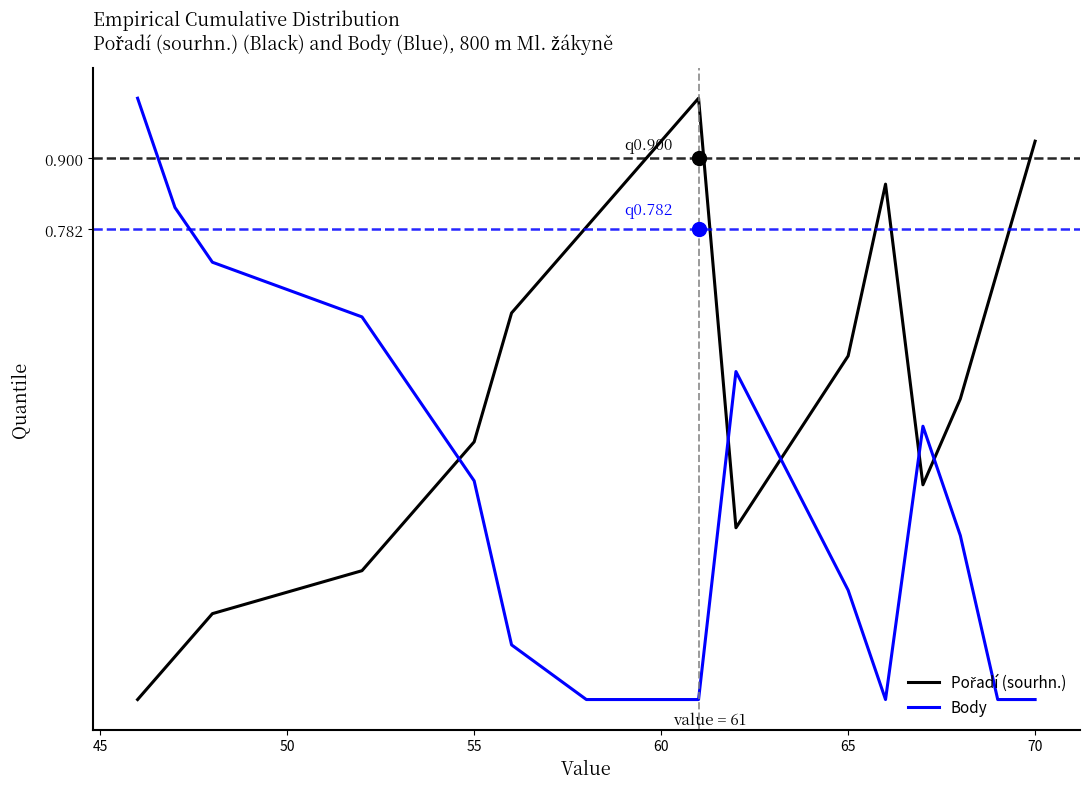

Does the chart have visible grid lines?

No